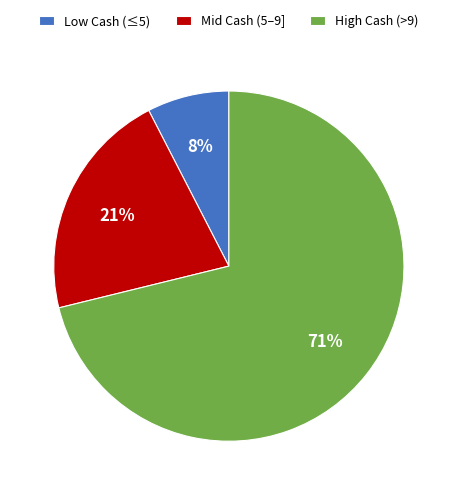

How many slices are in this pie chart?

3